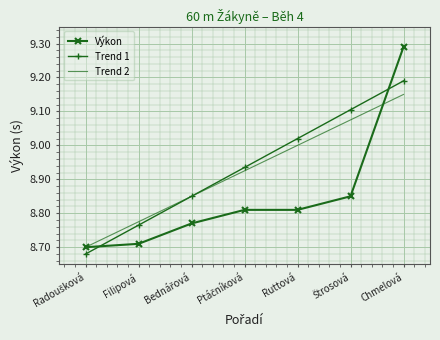

The Trend 2 series shows 2.9 at Ruttová. True or false?

False